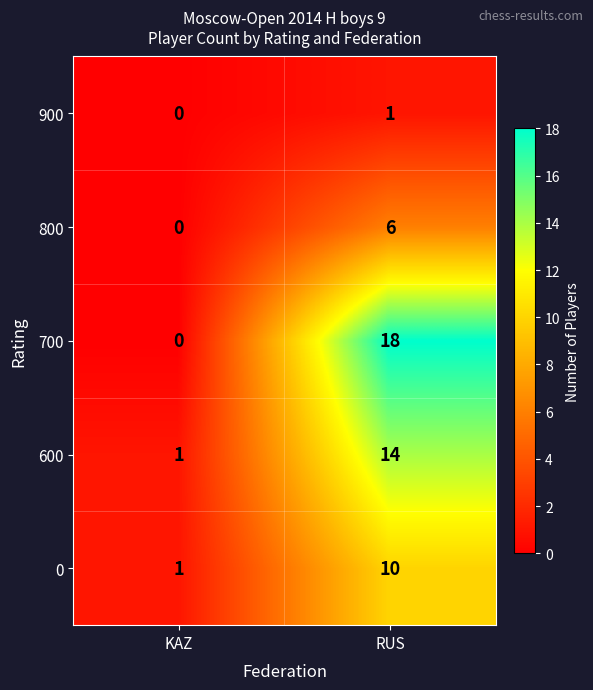

Rank the series by their average value, from highest to lowest.

700, 600, 0, 800, 900